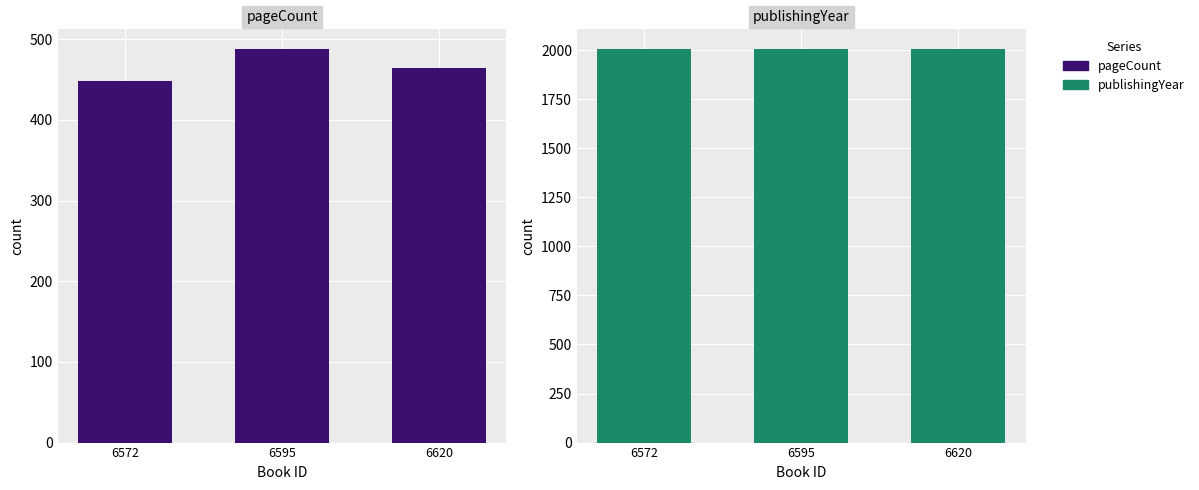

What is the smallest value displayed?

448